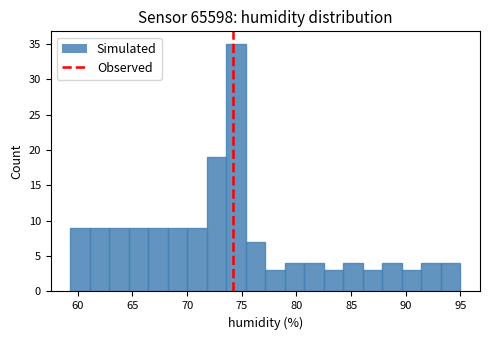

Around what value on the x-axis is the tallest bar? Give the approximate position of its centre, as read against the axis.

74.5